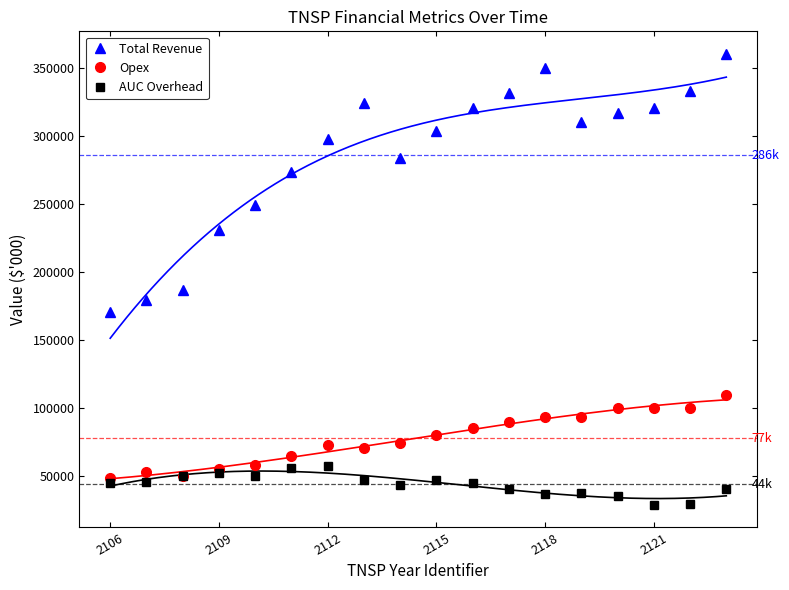

Does the chart have visible grid lines?

No